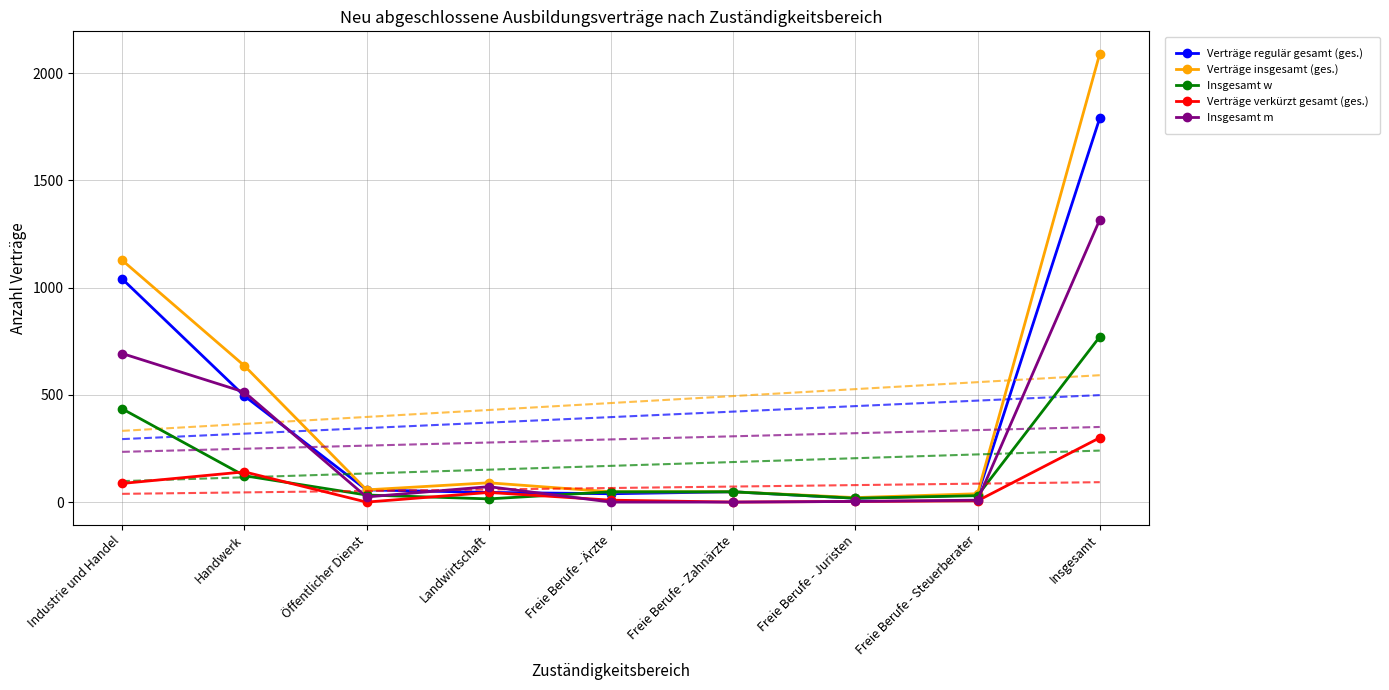

How many lines are shown in the chart?

5